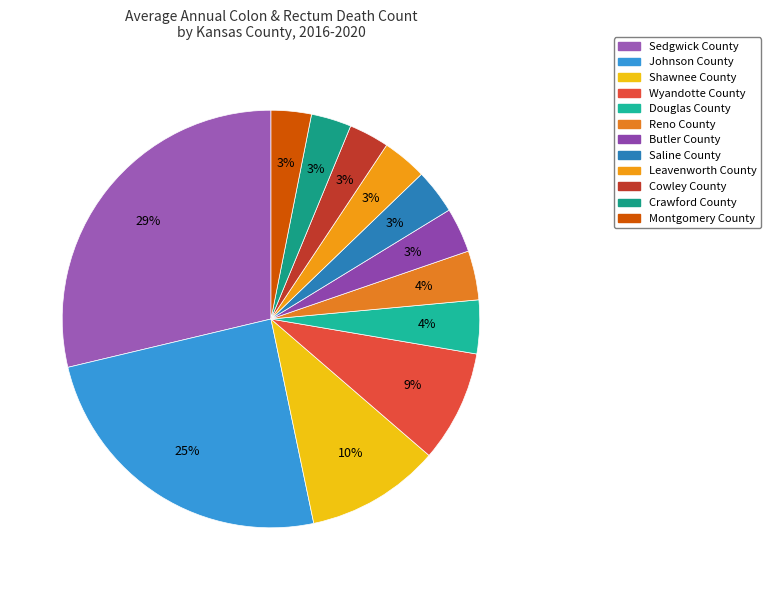

True or false: Butler County accounts for 3% of the total.

True